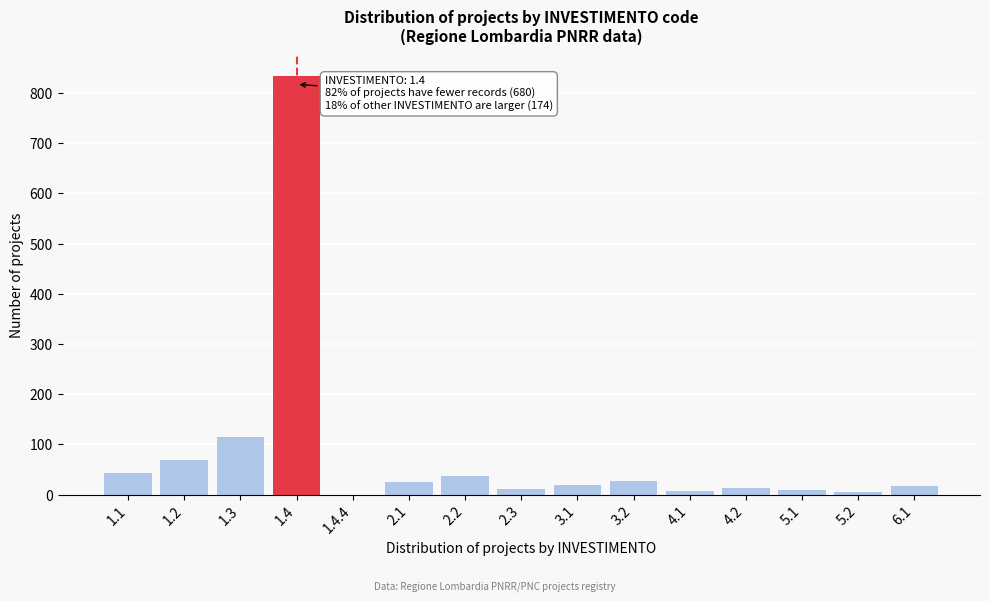

What is the greatest value displayed?

834